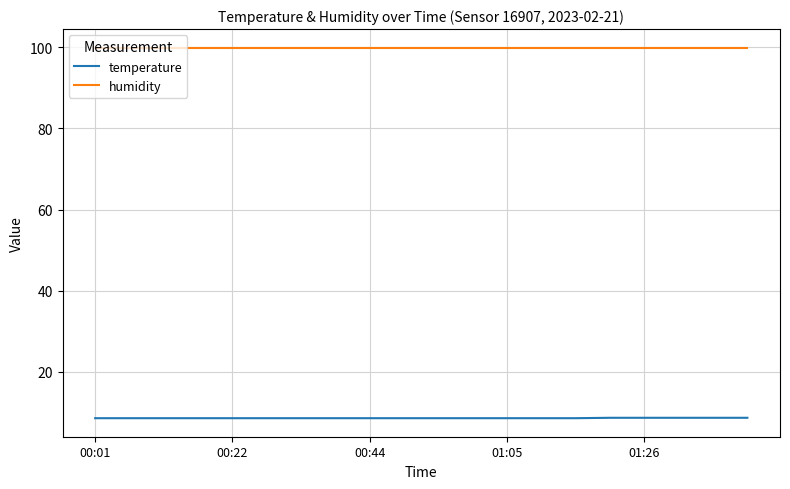

True or false: humidity and temperature cross at least once.

False